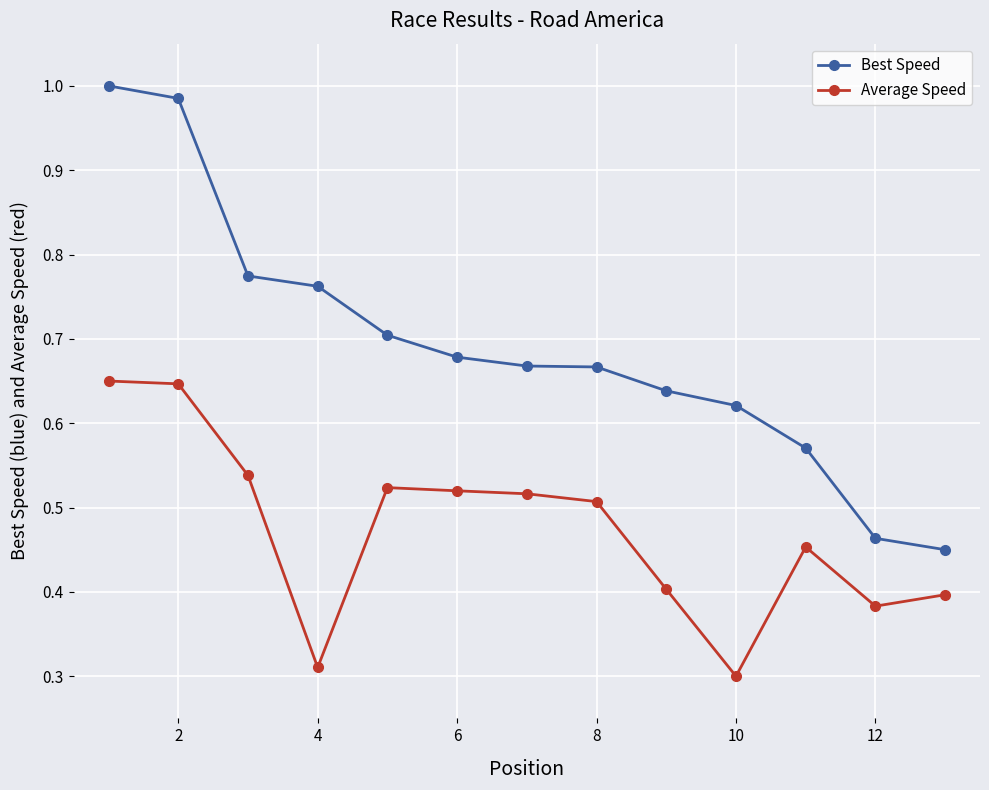

Which series has the largest range (max minus min)?

Best Speed